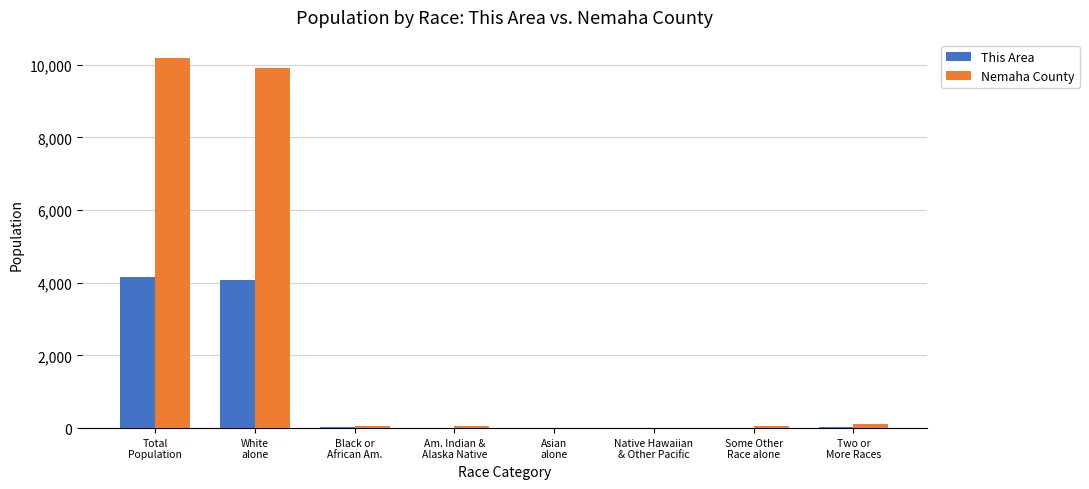

What is the sum of all This Area values?

8298